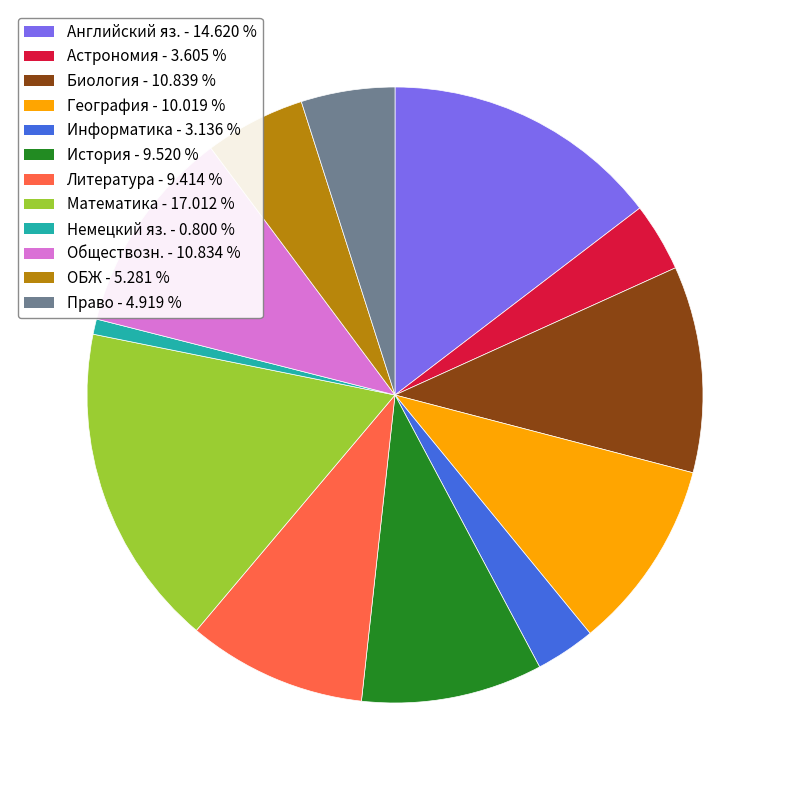

Which slice is the largest?

Математика